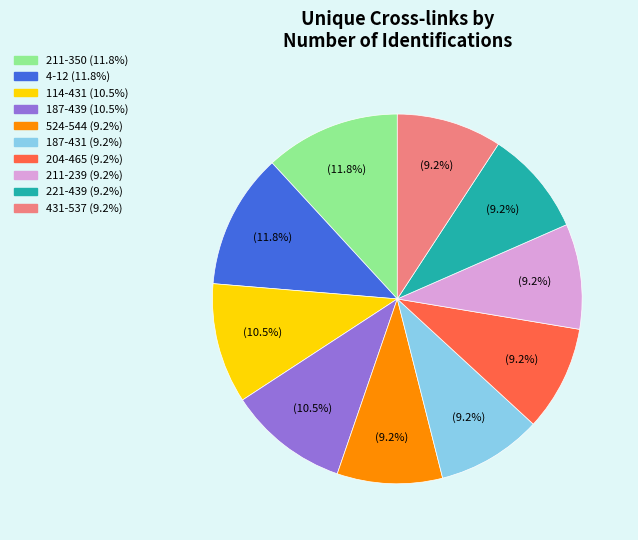

Does any single category account for the majority?

No